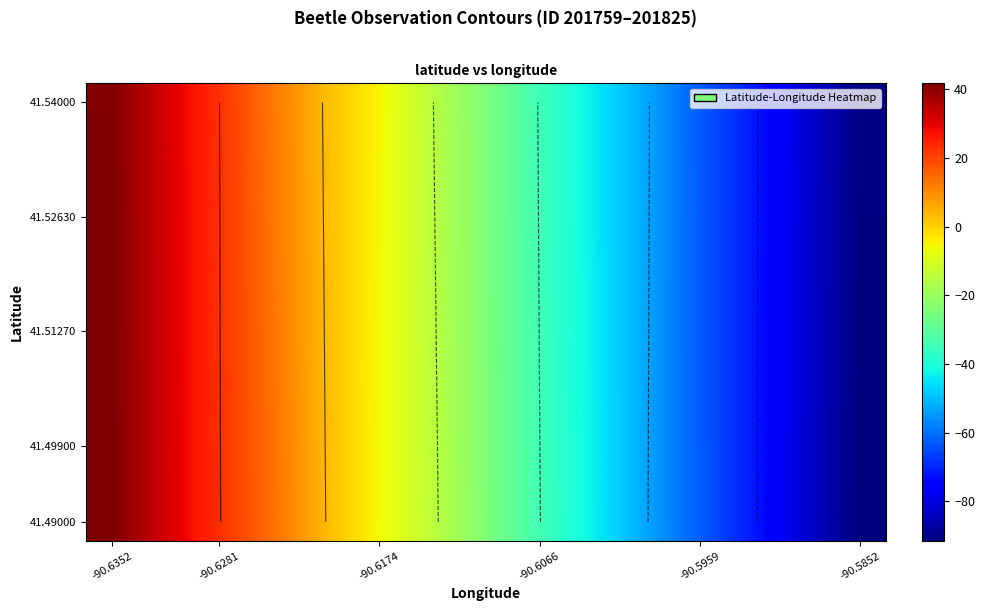

What is the difference between the highest and lowest values at -90.6174?

0.8